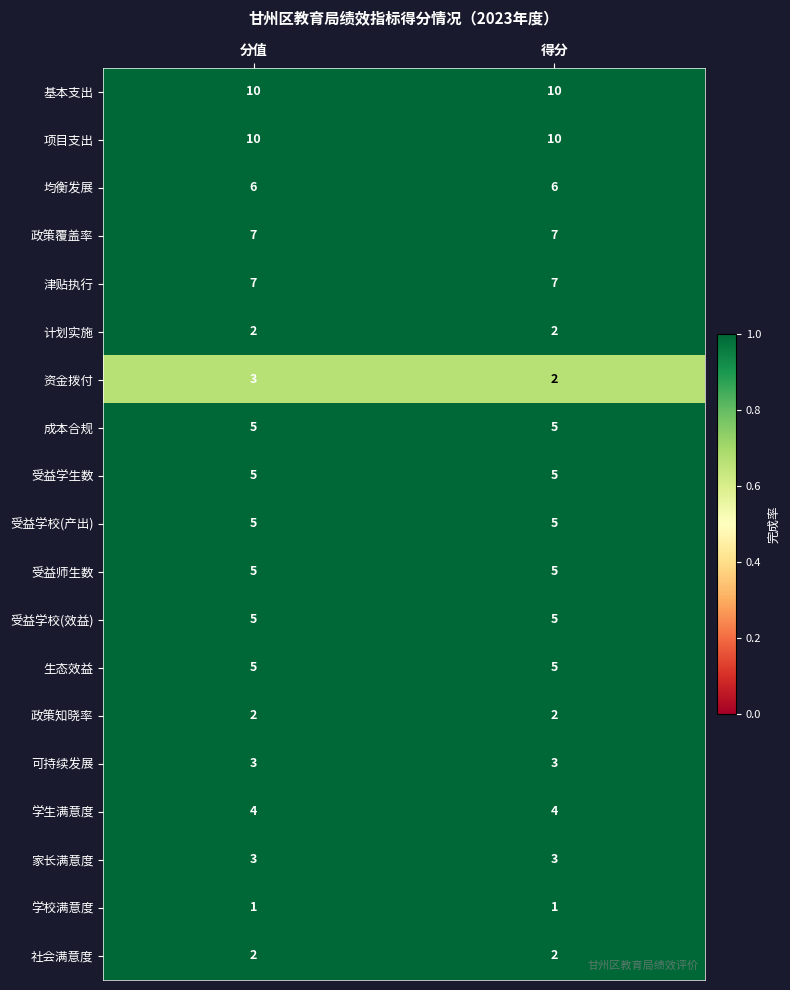

Which series has the widest spread of values?

资金拨付